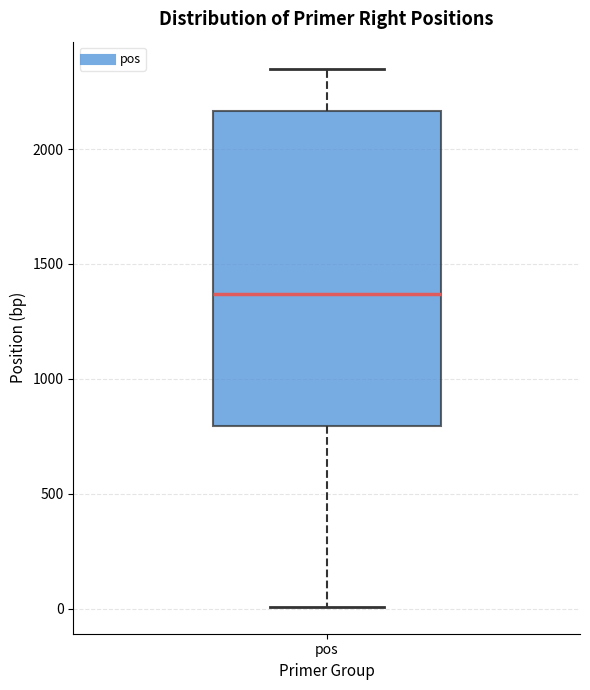

Transcribe this box plot: give where the median line is, the range the box spans, and where the two whiskers end, as read against the y-axis. The values are not printed on the chart, so give them approximately, as read against the axis.

median 1350, box 800 to 2150, whiskers 0 to 2350